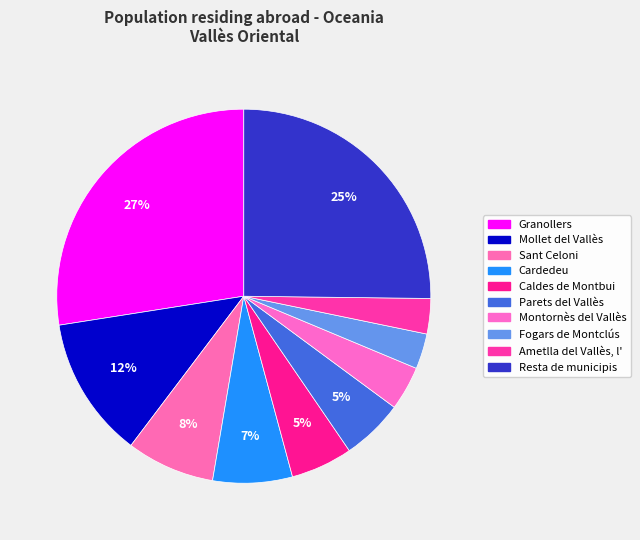

To the nearest percent, what percentage of the pie is Caldes de Montbui?

5%